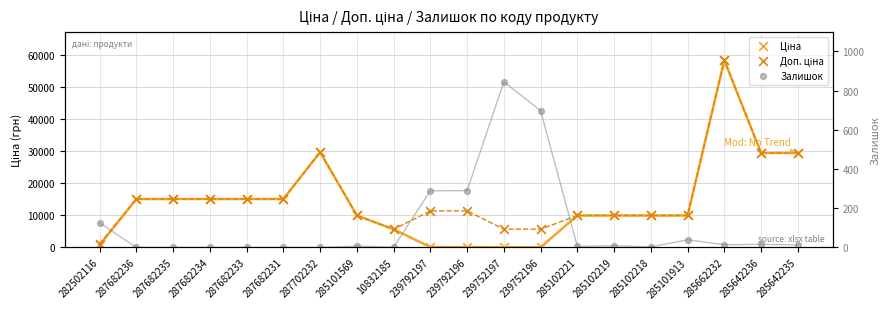

Which series contains the lowest Y value?

Залишок